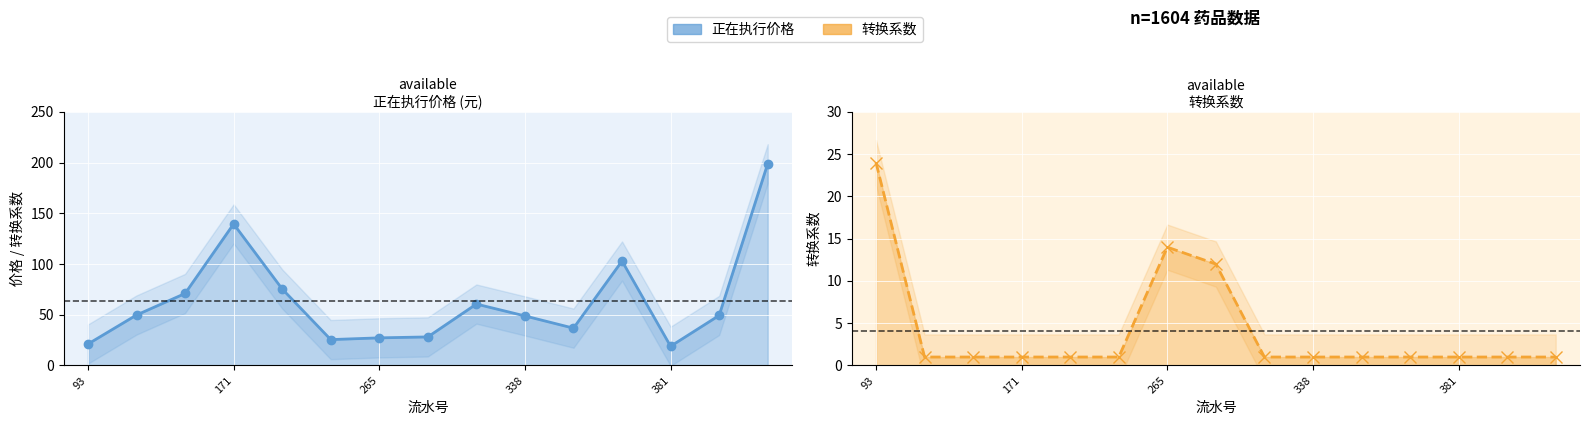

The 转换系数 series shows 1.0 at 14. True or false?

True